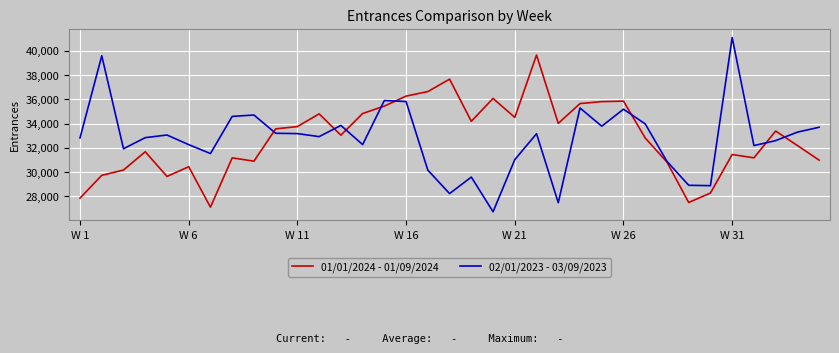

What is the minimum value for 02/01/2023 - 03/09/2023?

26741